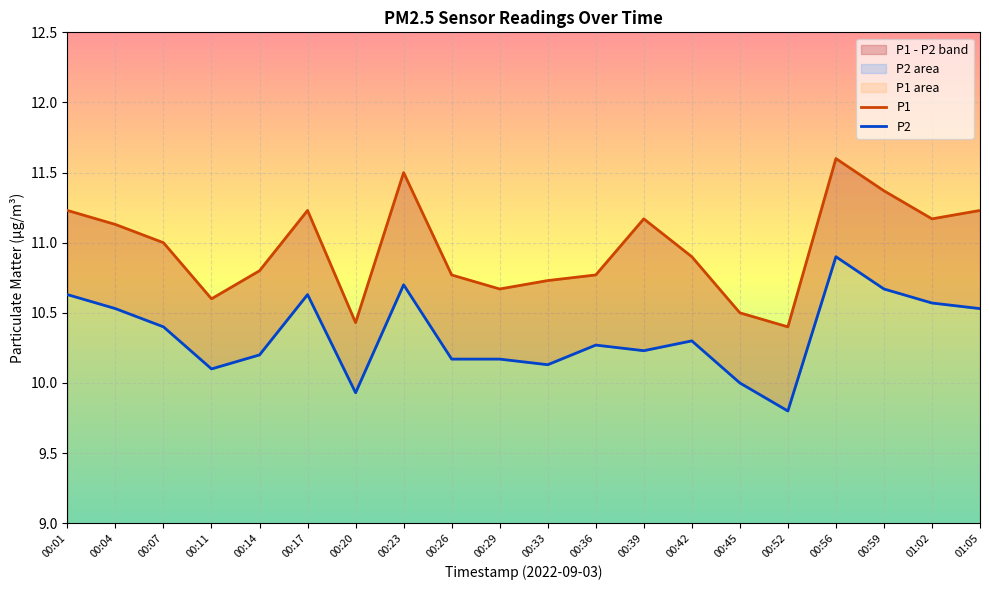

How many lines are shown in the chart?

2